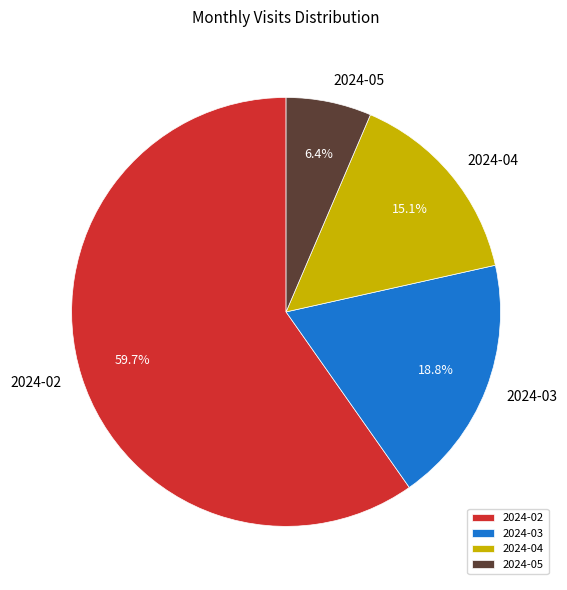

Approximately how many times larger is the value at 2024-03 compared to 2024-02?

0.3